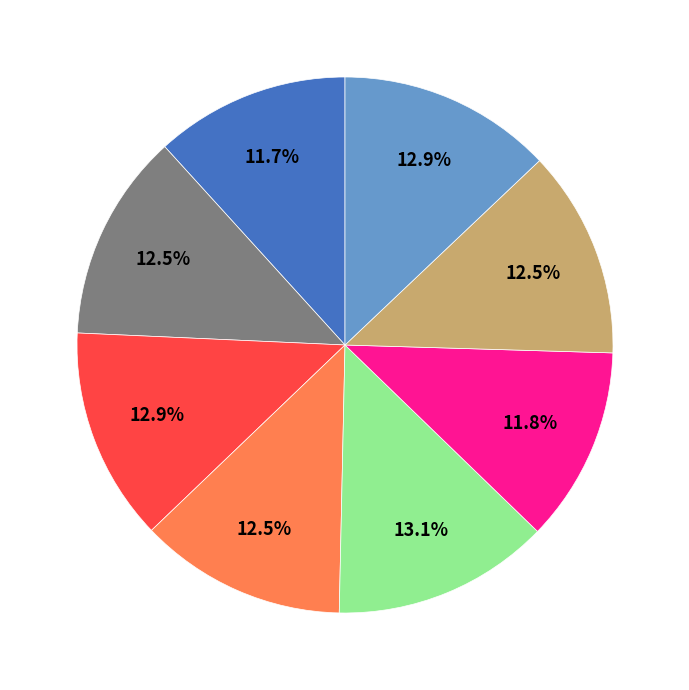

Does any single category account for the majority?

No